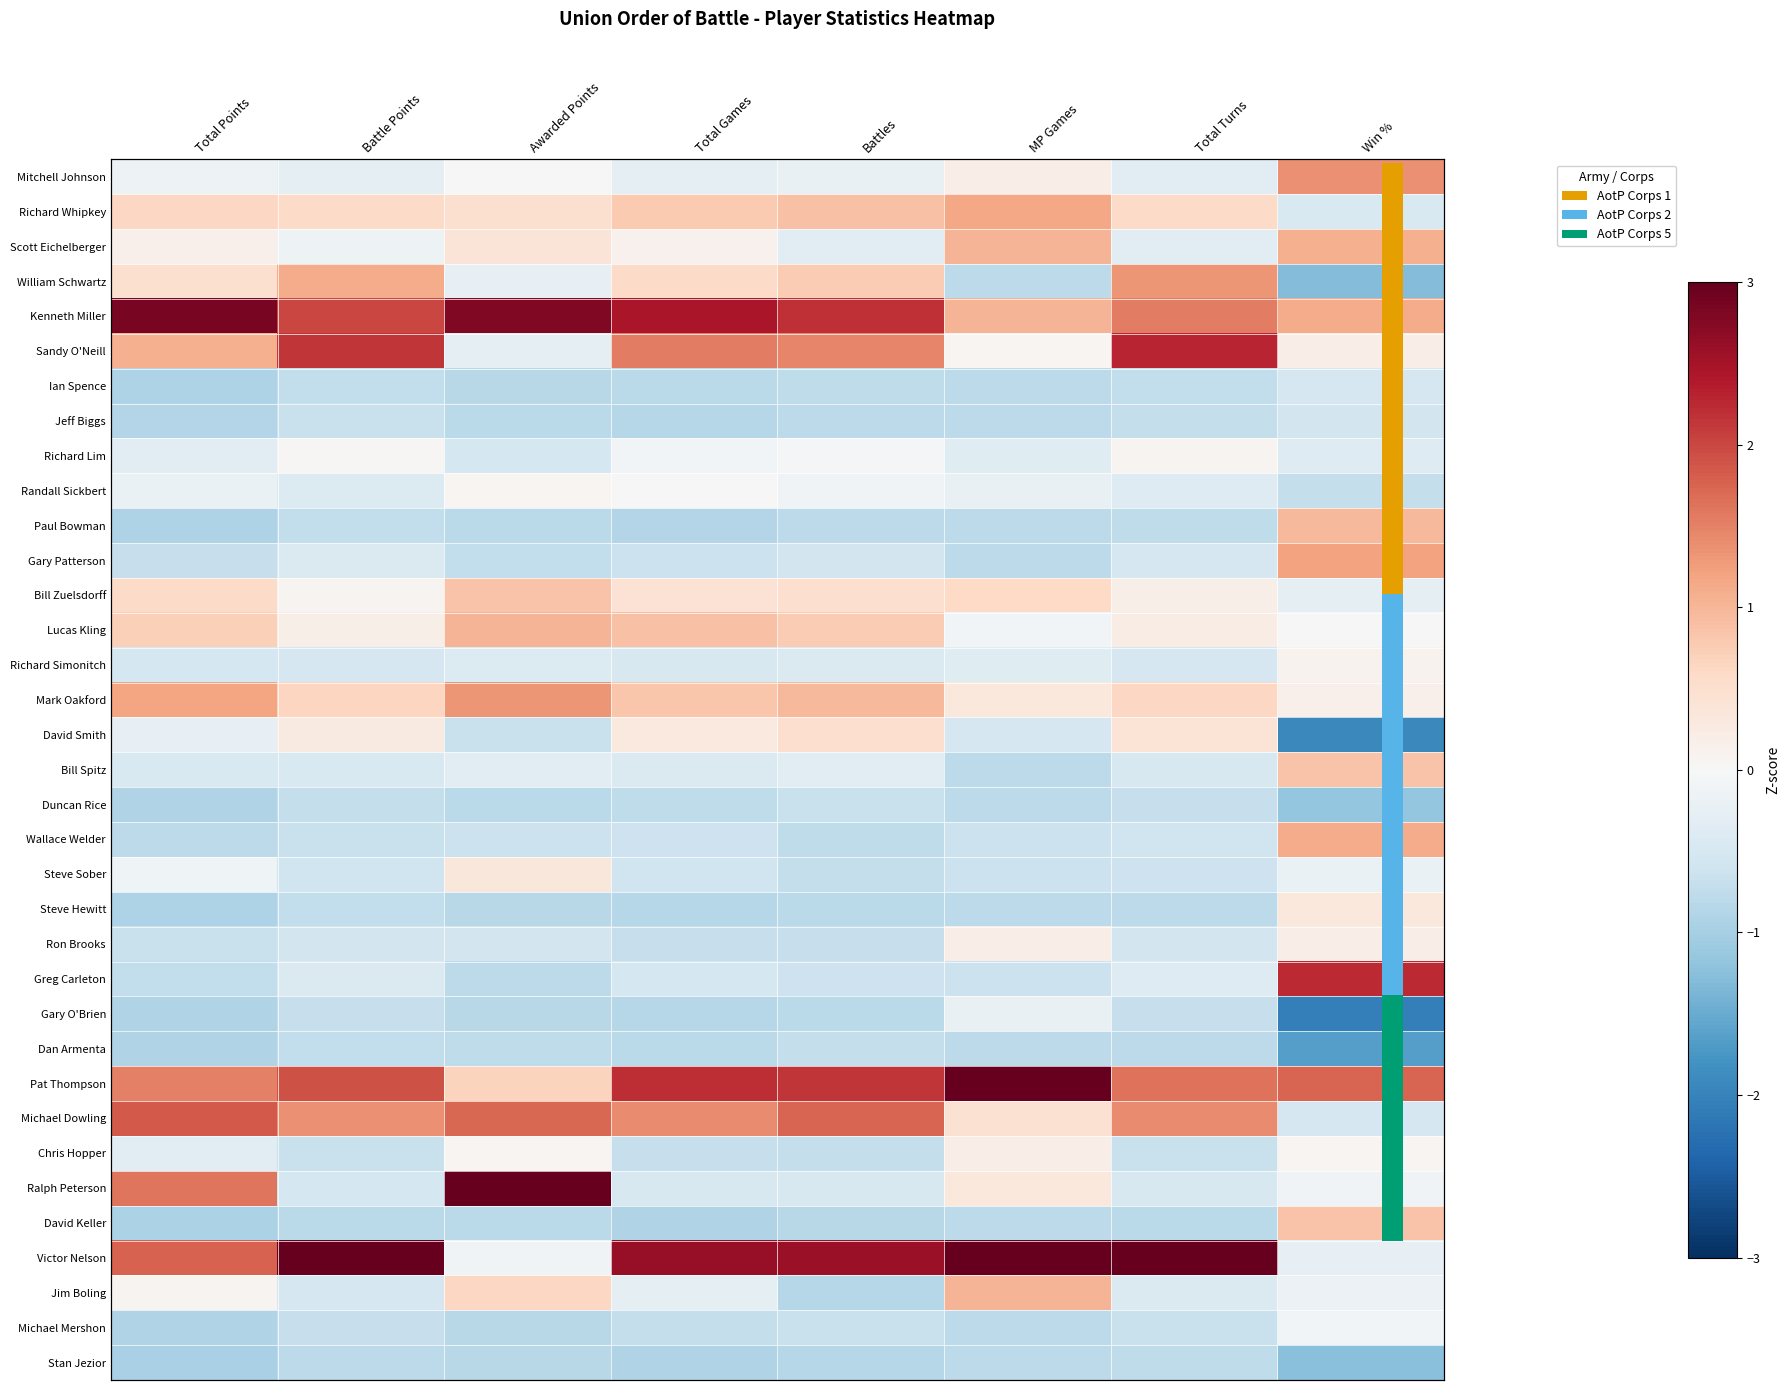

What is the spread (max minus min) of values at Battle Points?

3.8